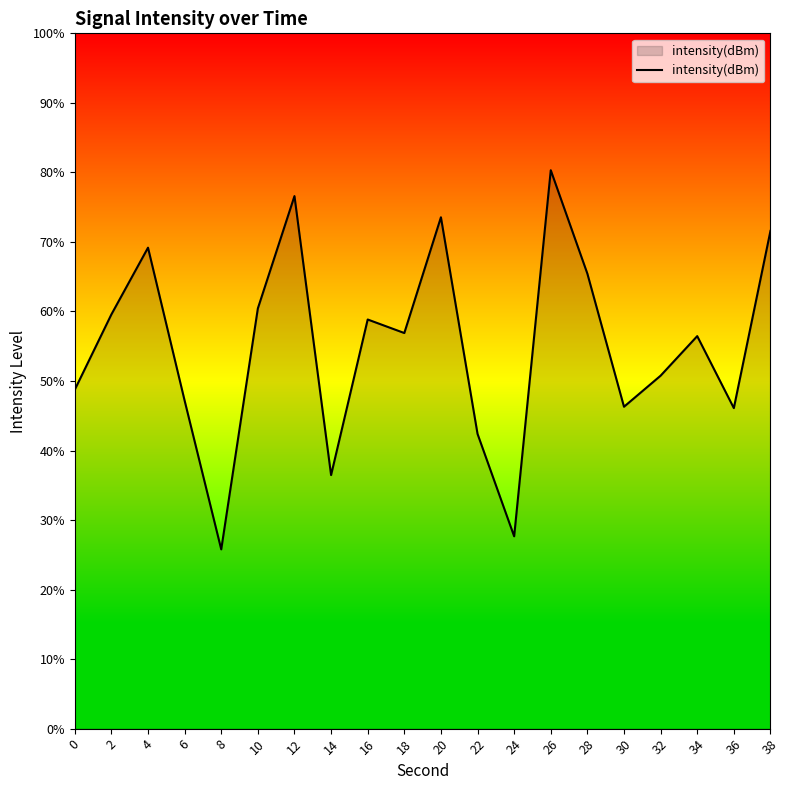

What is the minimum value shown in the chart?

25.8